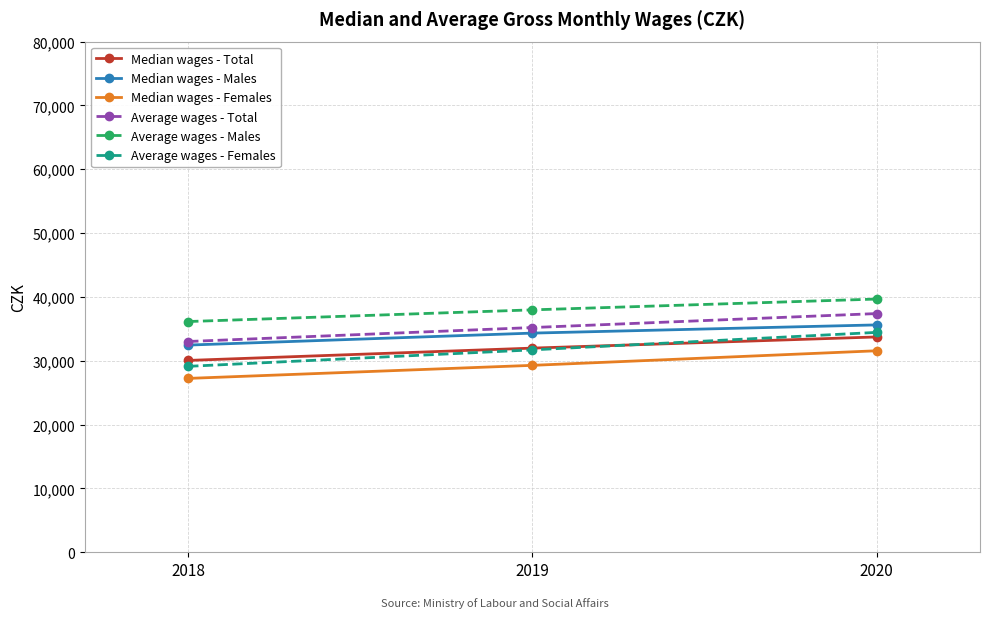

Which category has the lowest value in the Median wages - Males series?

2018